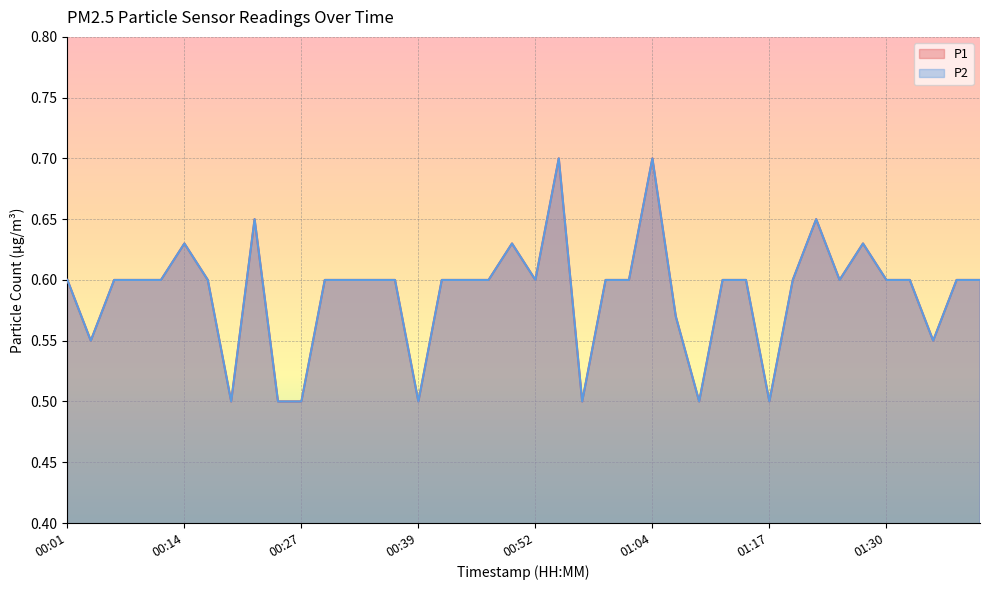

What is the highest value of the P2 series?

0.7